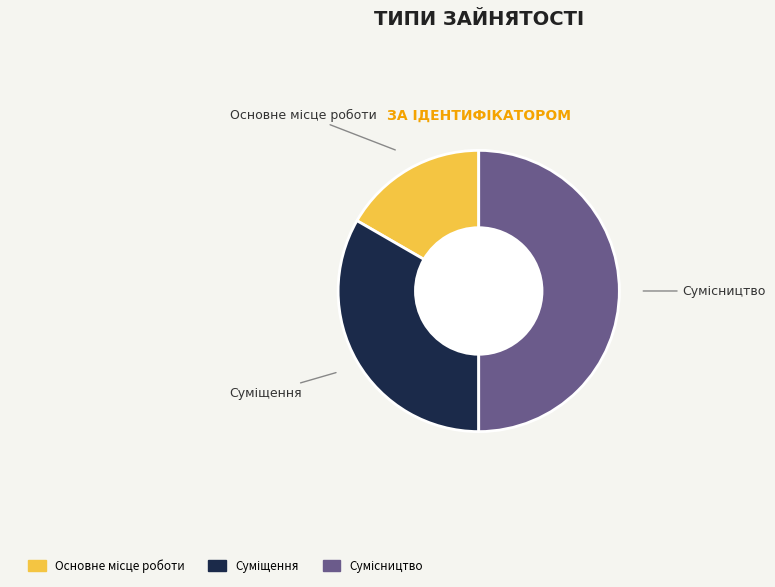

The Суміщення slice represents 33% of the pie. True or false?

True